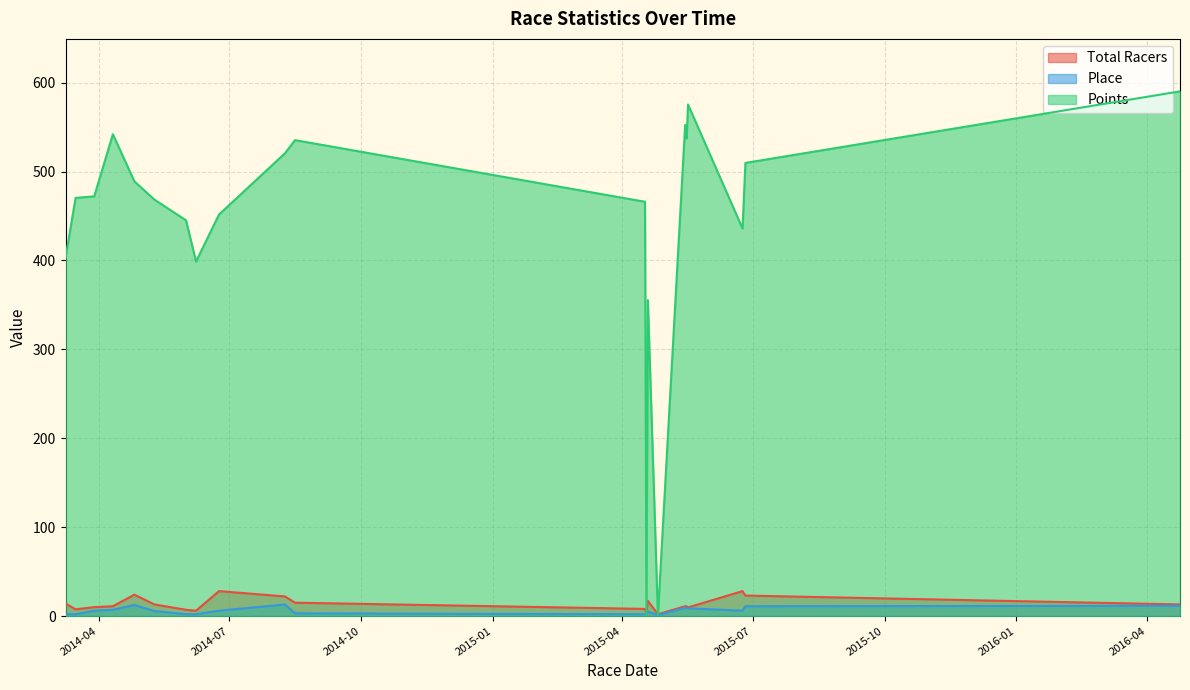

How many data points does each series have?

40